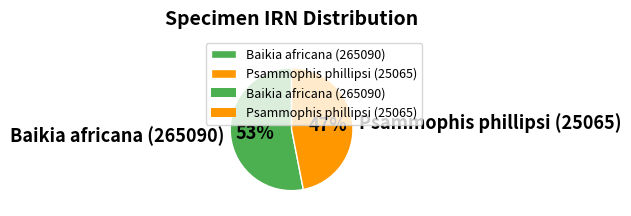

Which category has the smallest portion of the pie?

Psammophis phillipsi (25065)